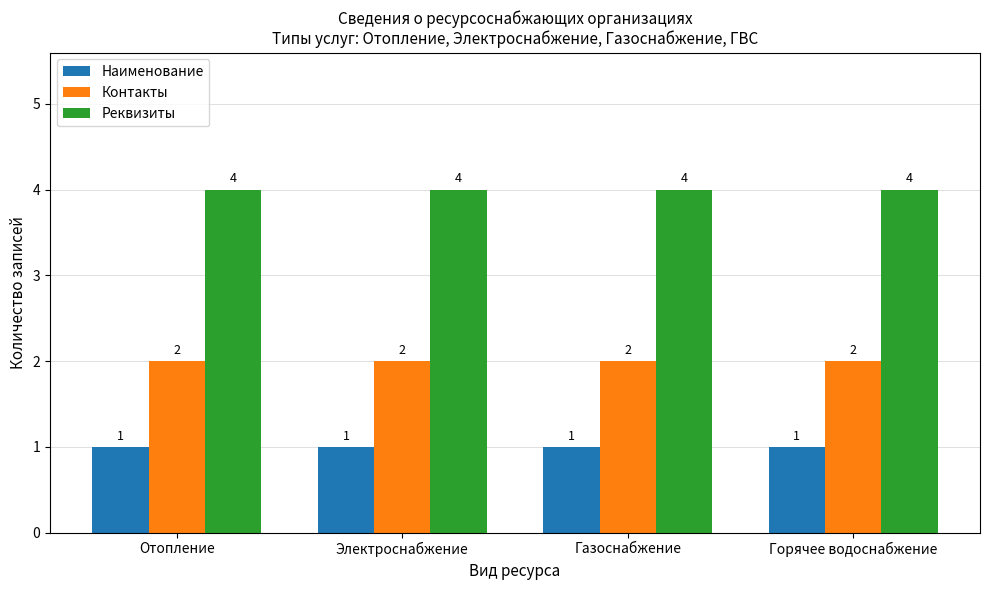

What is the spread (max minus min) of values at Электроснабжение?

3